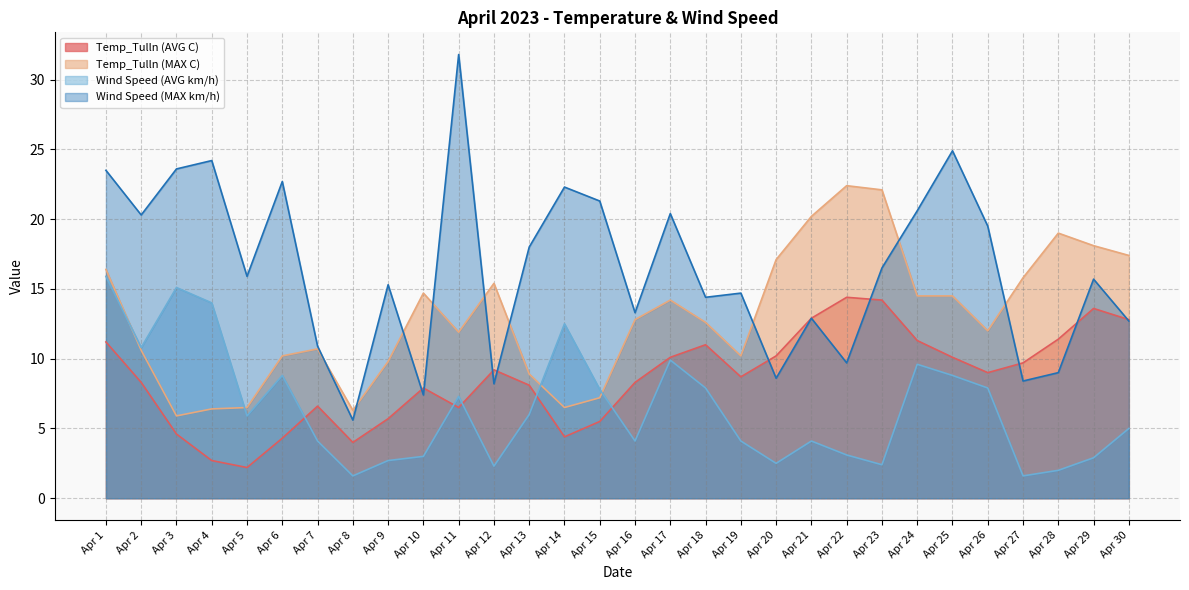

What is the value of the Wind Speed (MAX km/h) point at the 10th from the left?

7.4